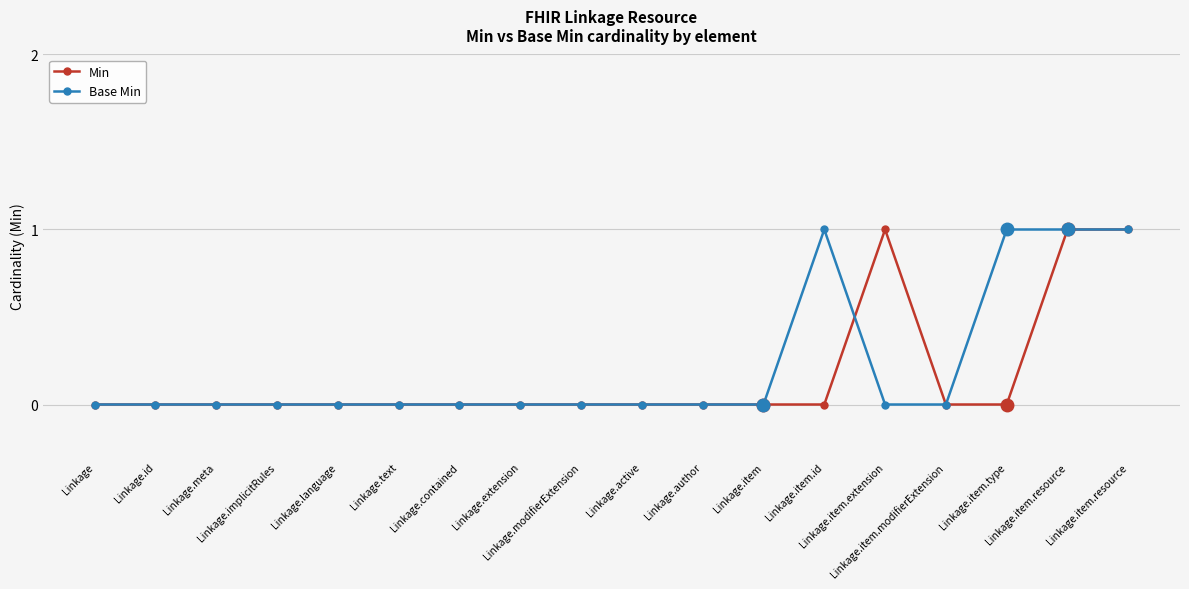

What is the maximum value for Min?

1